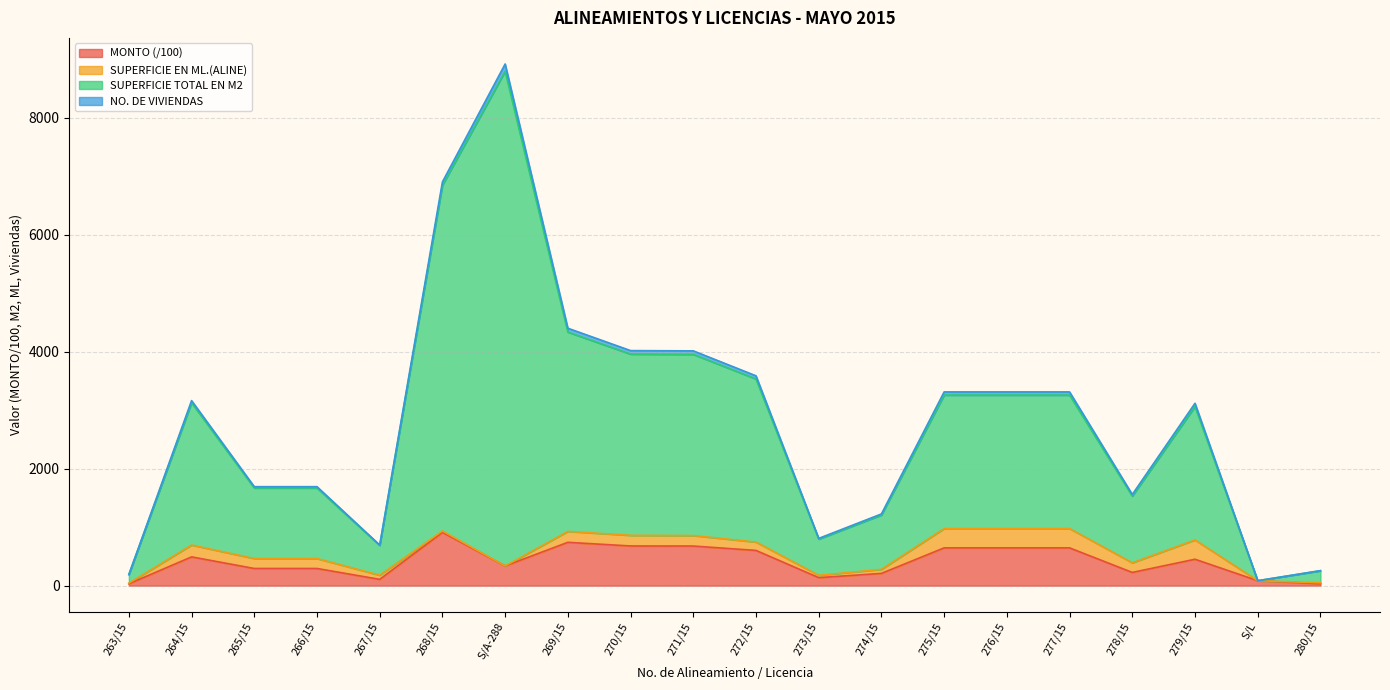

At which label does SUPERFICIE TOTAL EN M2 reach its peak?

S/A-288